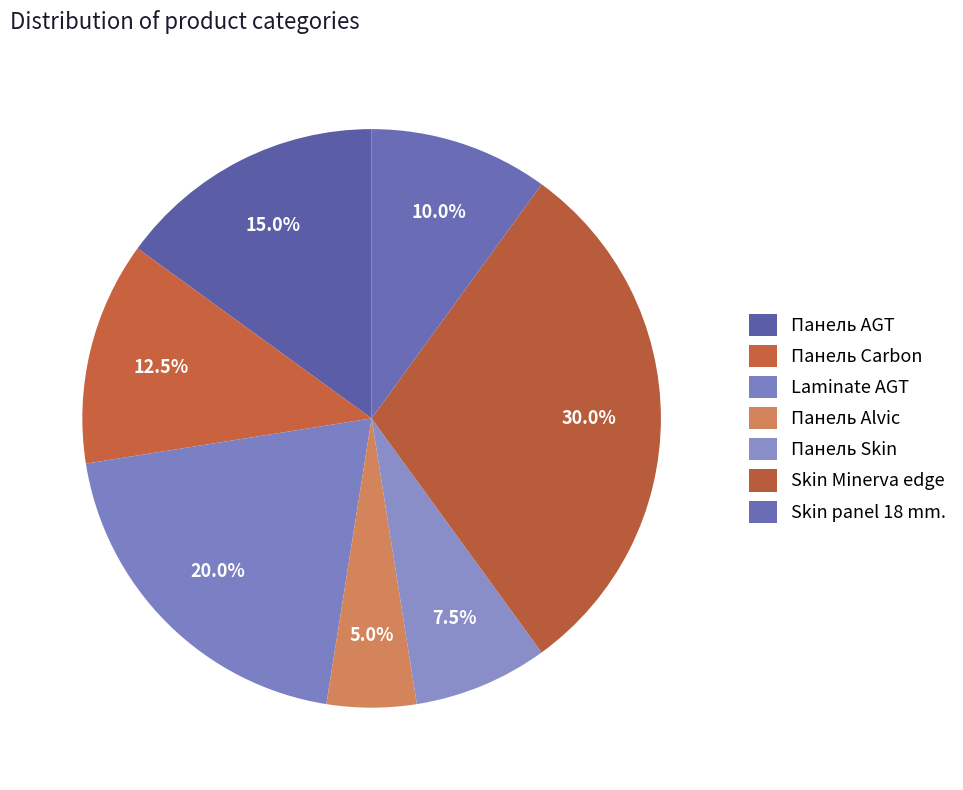

To the nearest percent, what is the difference between the largest and smallest slice percentages?

25%